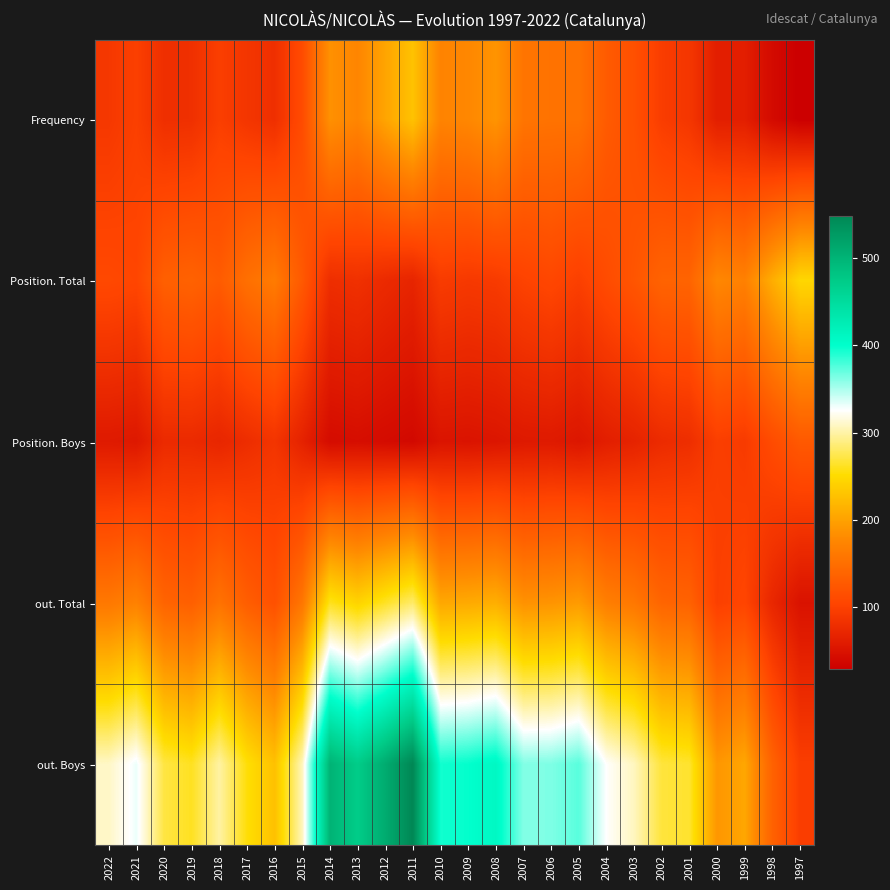

At 2010, list the series in order from largest to smallest.

out. Boys, out. Total, Frequency, Position. Total, Position. Boys